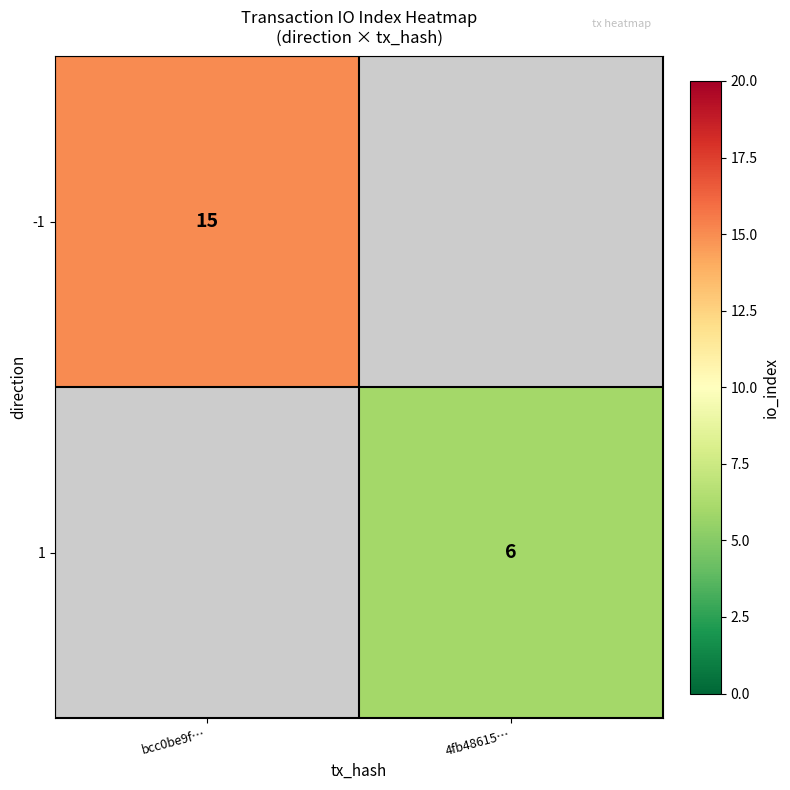

The value of -1 at bcc0be9f… is 22. True or false?

False